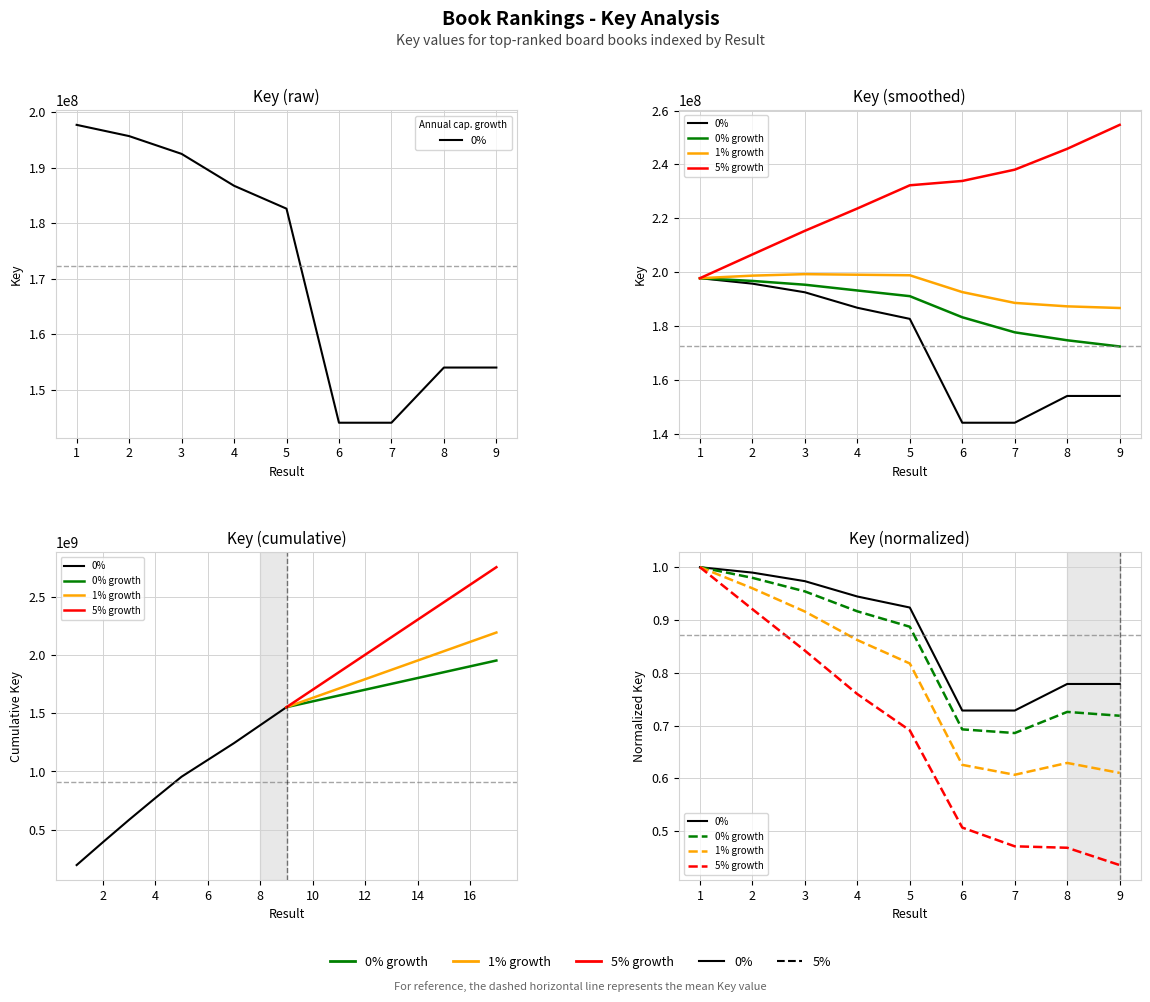

Rank the categories by 1% growth value from highest to lowest.

1, 2, 3, 4, 5, 8, 6, 9, 7